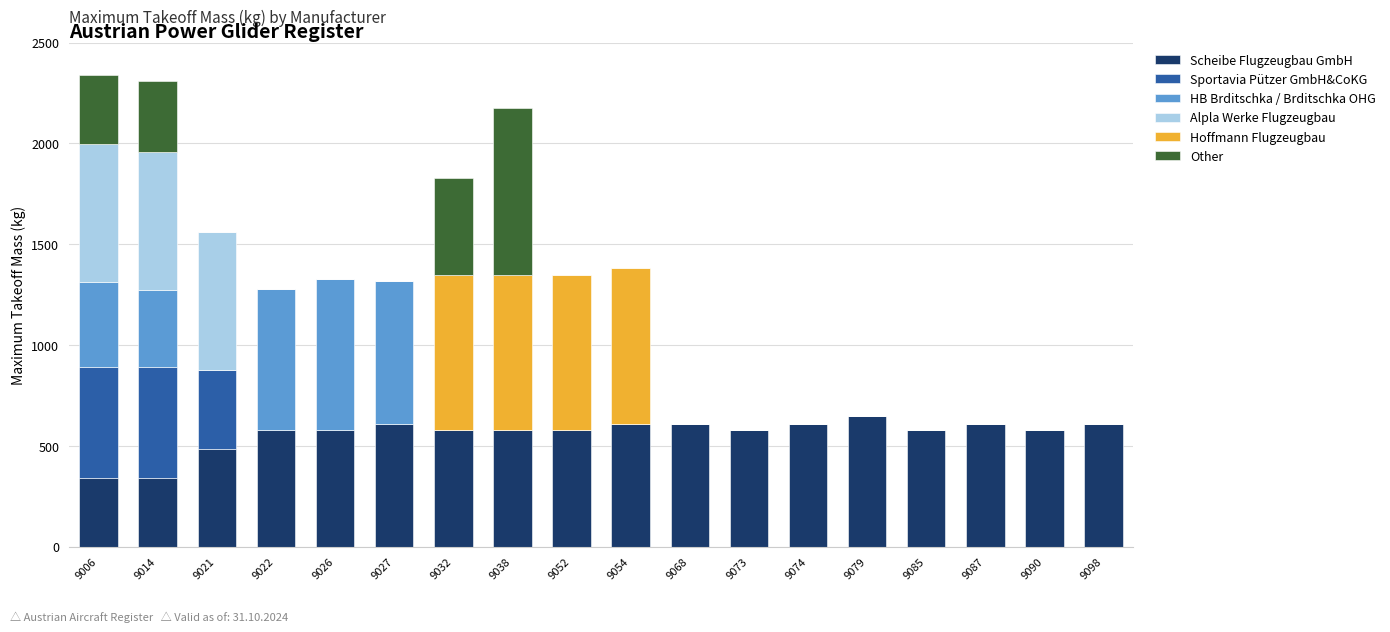

What are all the series names shown in the legend?

Scheibe Flugzeugbau GmbH, Sportavia Pützer GmbH&CoKG, HB Brditschka / Brditschka OHG, Alpla Werke Flugzeugbau, Hoffmann Flugzeugbau, Other